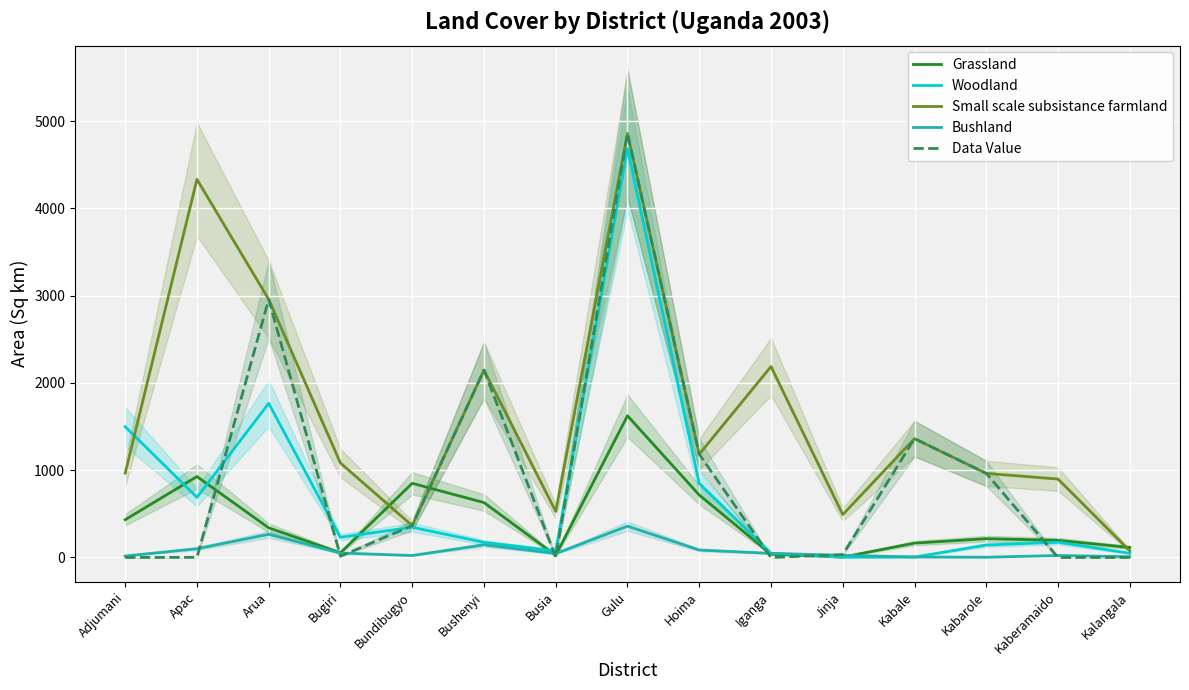

What is the label of the 7th point from the right?

Hoima